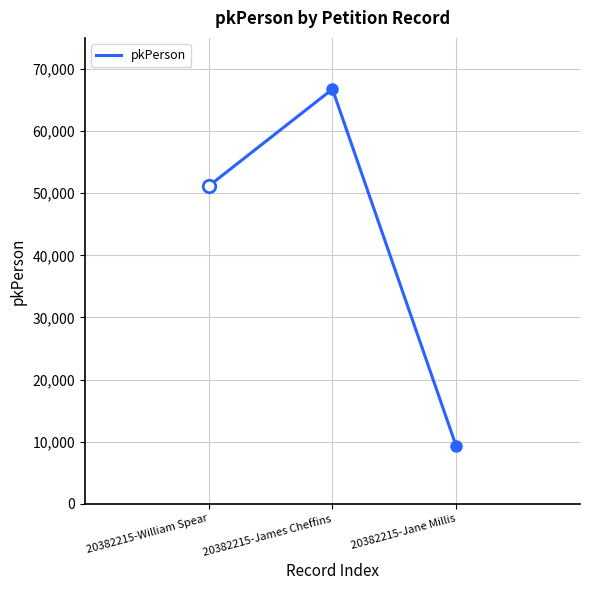

The chart shows a value of 42193 at 20382215-James Cheffins. True or false?

False